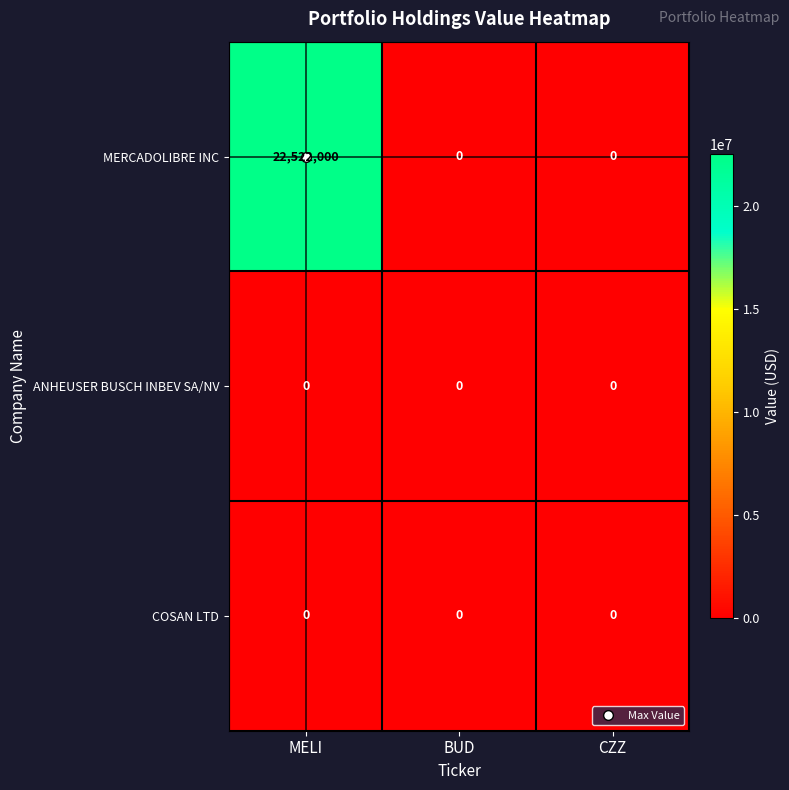

Which series has the largest range (max minus min)?

MERCADOLIBRE INC